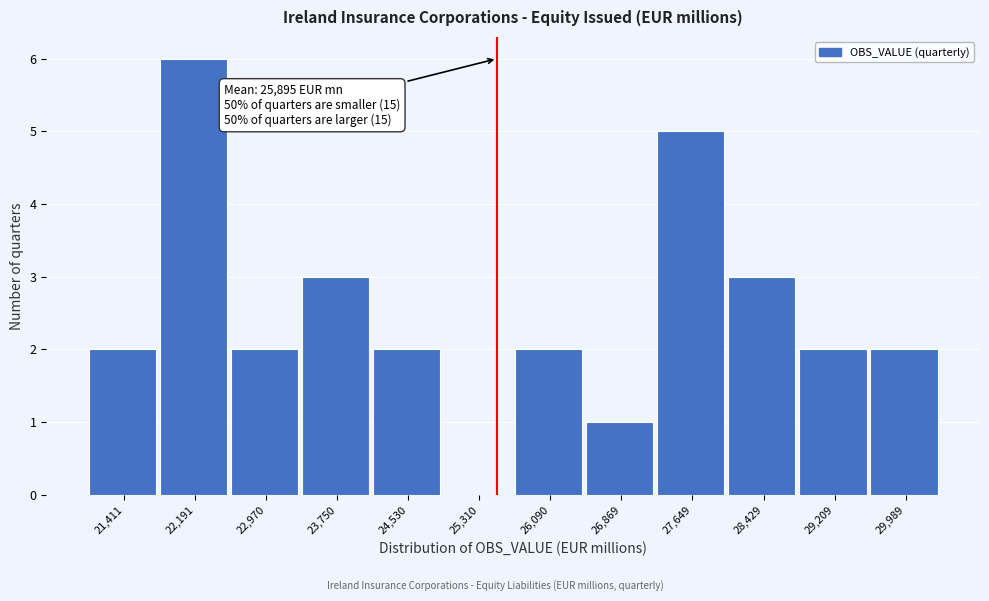

Reading right to left, what are all the values shown in this chart?

29,989=2	29,209=2	28,429=3	27,649=5	26,869=1	26,090=2	25,310=0	24,530=2	23,750=3	22,970=2	22,191=6	21,411=2